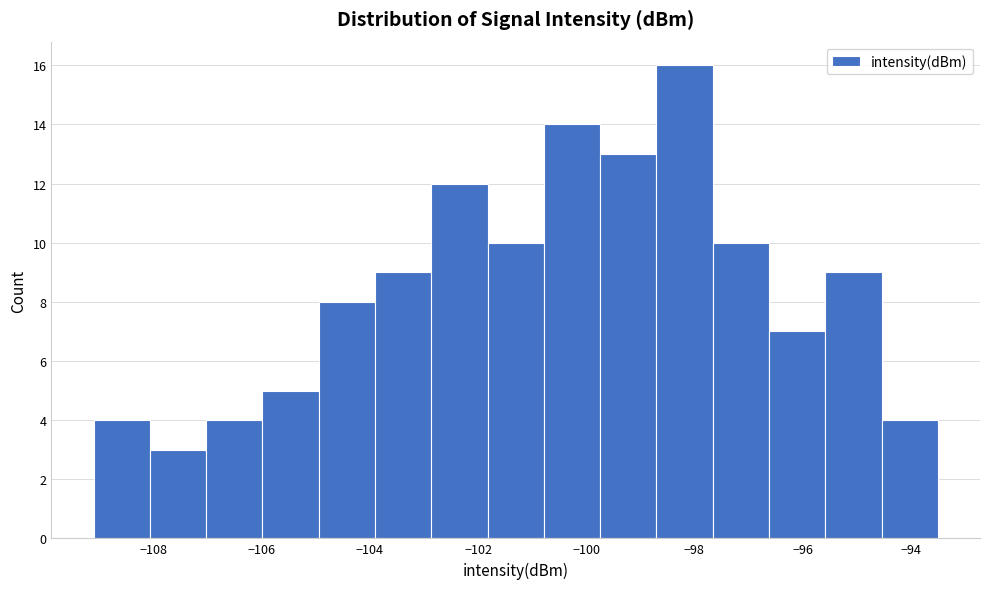

Which range on the x-axis has the tallest bar?

-98.8 to -97.6